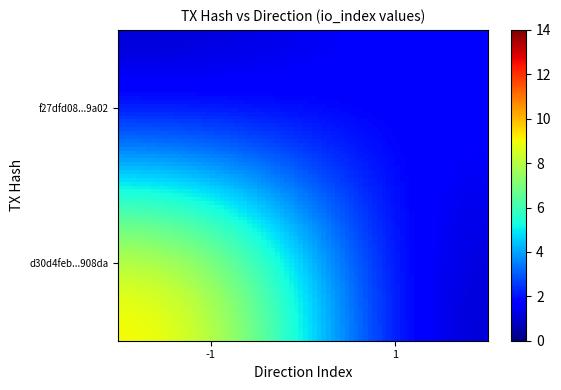

Which series has the largest range (max minus min)?

d30d4feb64ba5402acc7091aa5435b313f908da